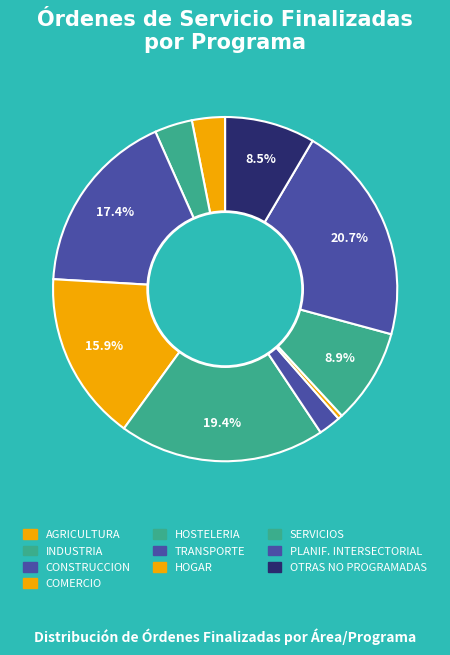

Count the number of slices in the pie.

10